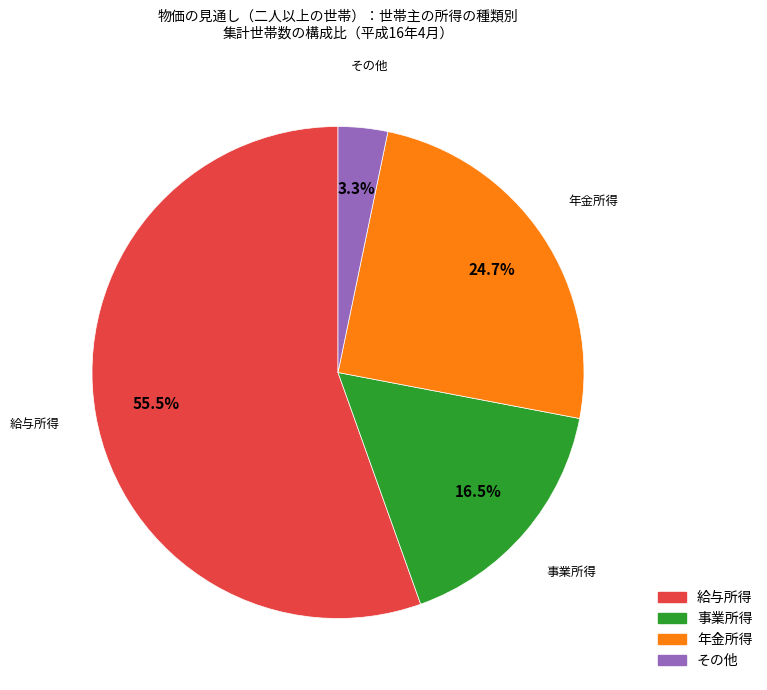

How many slices are in this pie chart?

4